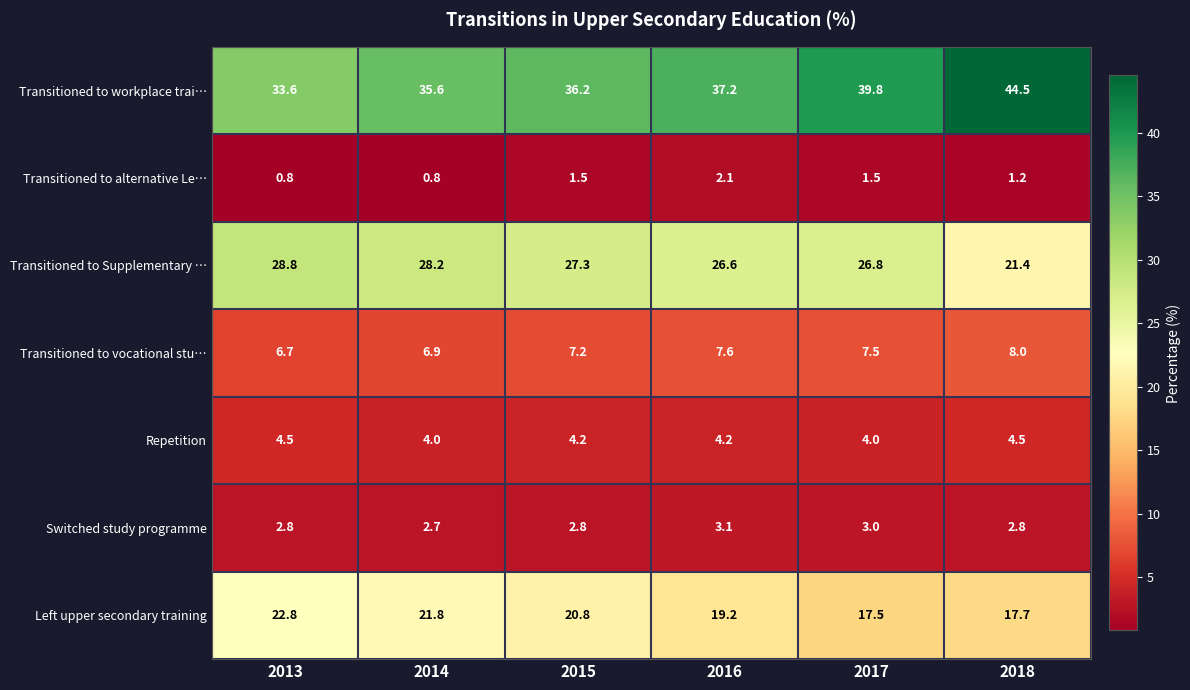

Which series changed the most between 2013 and 2017?

Transitioned to workplace trai…